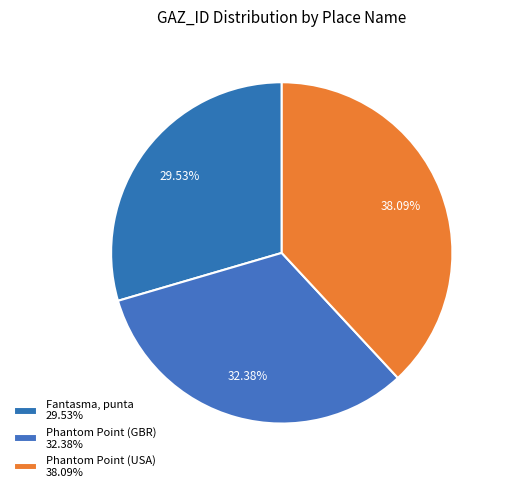

The Phantom Point (GBR) slice represents 39% of the pie. True or false?

False